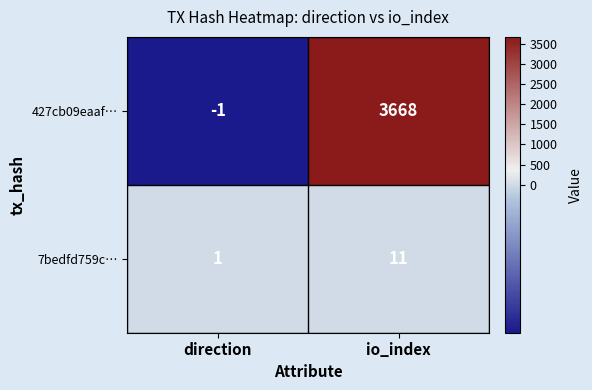

At which category does the chart reach its minimum across all series?

direction